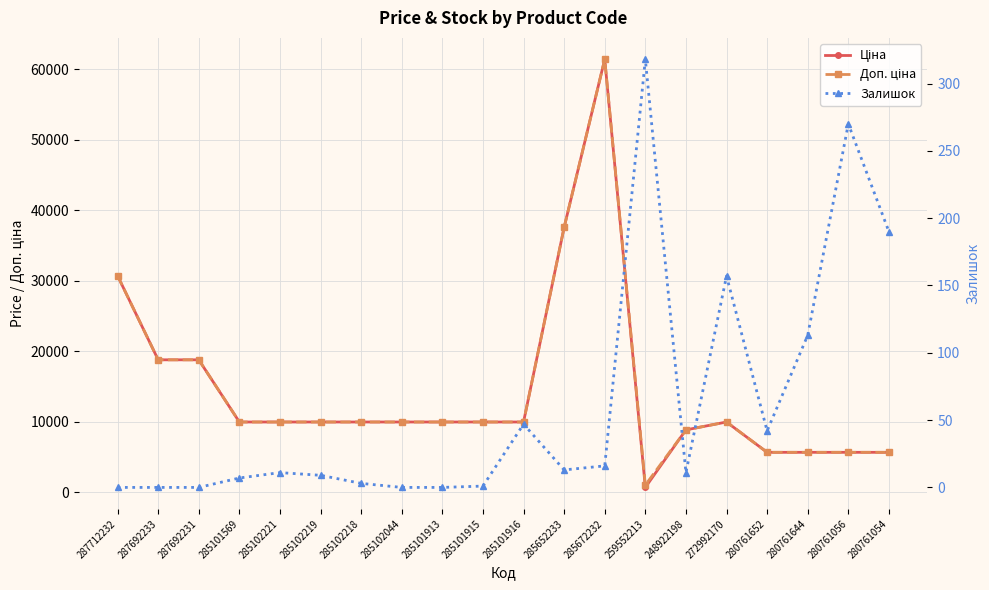

True or false: Доп. ціна and Залишок cross at least once.

False